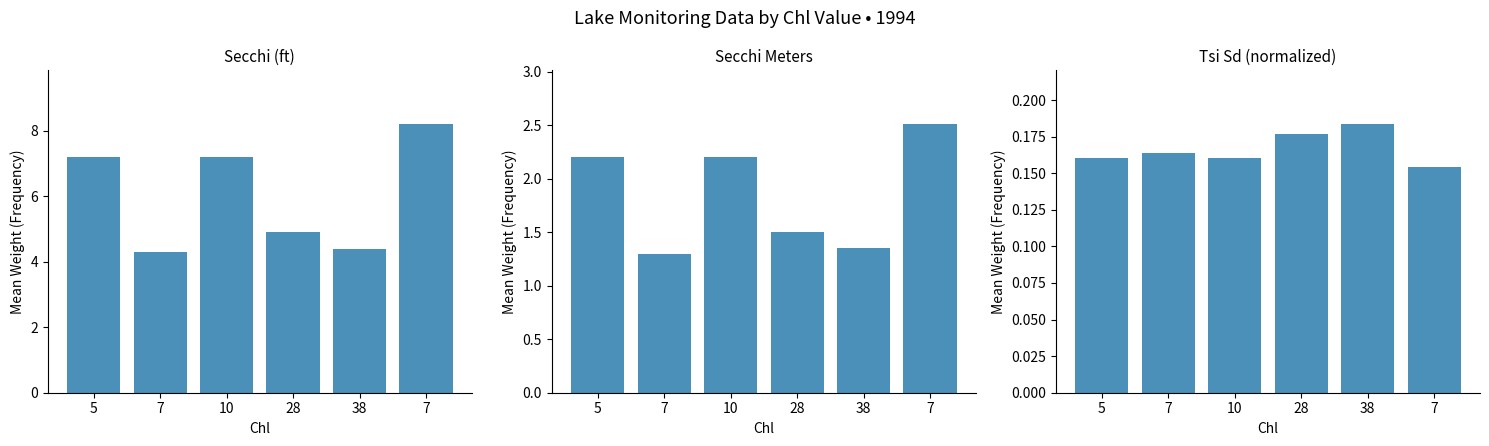

Which series has the largest total across all categories?

Secchi